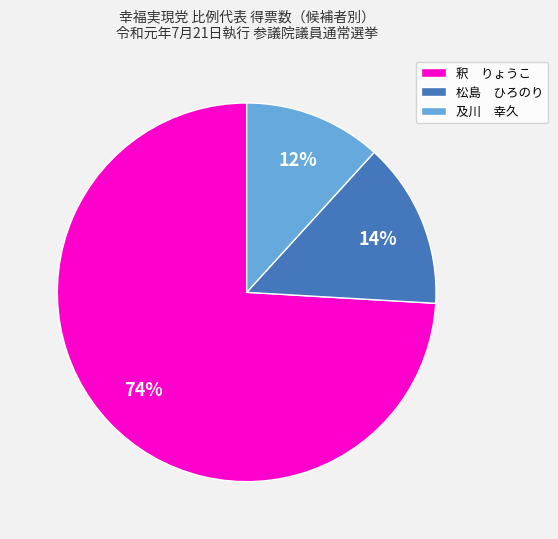

How many slices are in this pie chart?

3